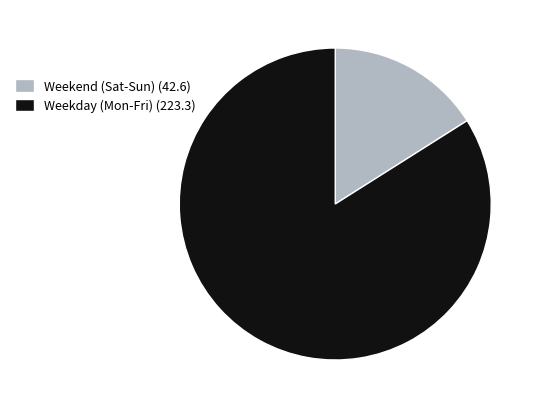

How many slices are in this pie chart?

2